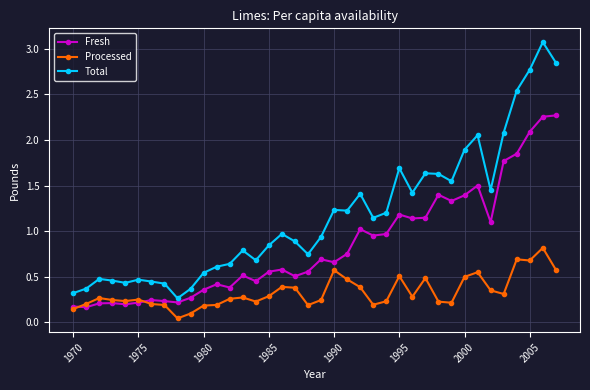

Rank the series by their average value, from lowest to highest.

Processed, Fresh, Total